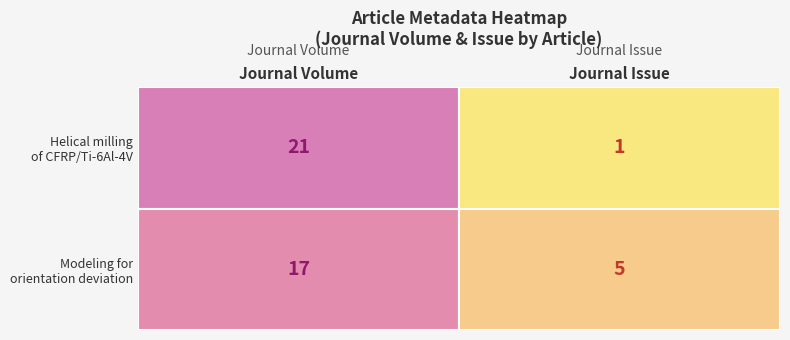

At how many categories does at least one series exceed 15?

1